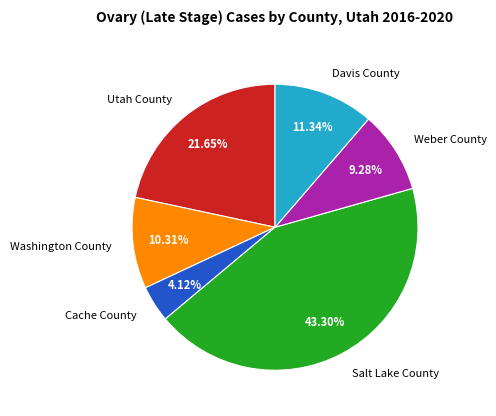

Does any single category account for the majority?

No